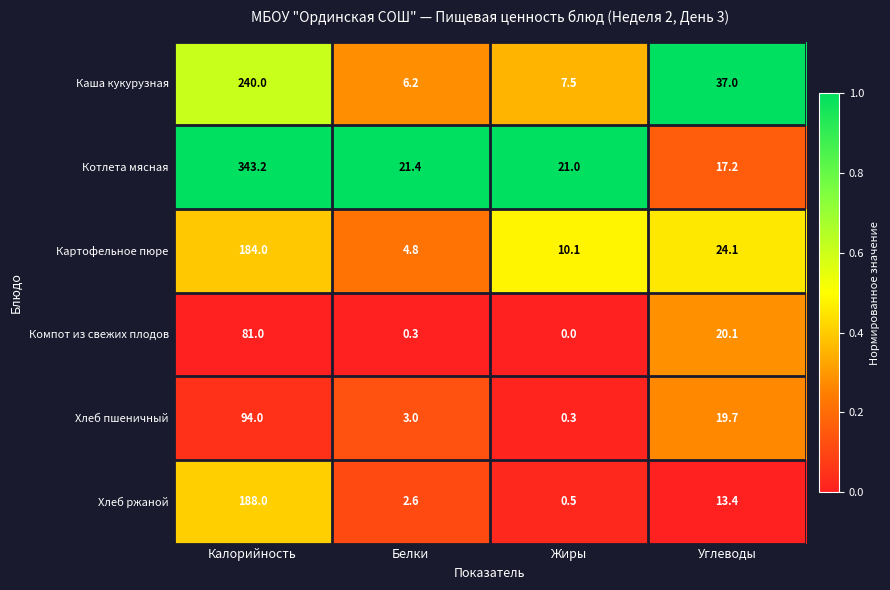

At which category is the sum across all series the highest?

Калорийность